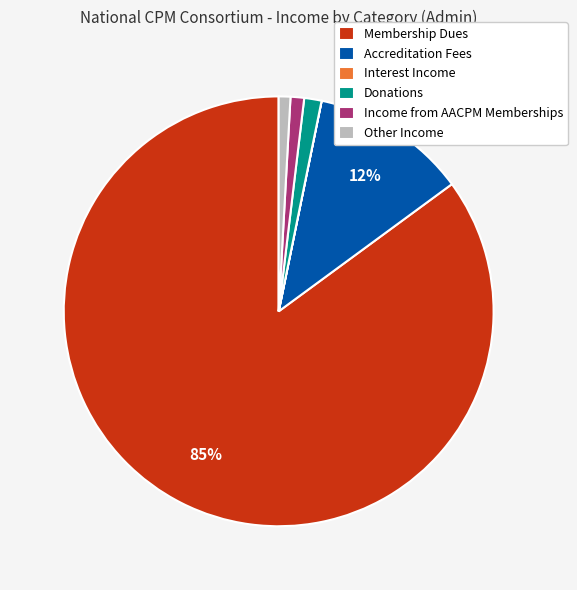

What is the majority slice?

Membership Dues